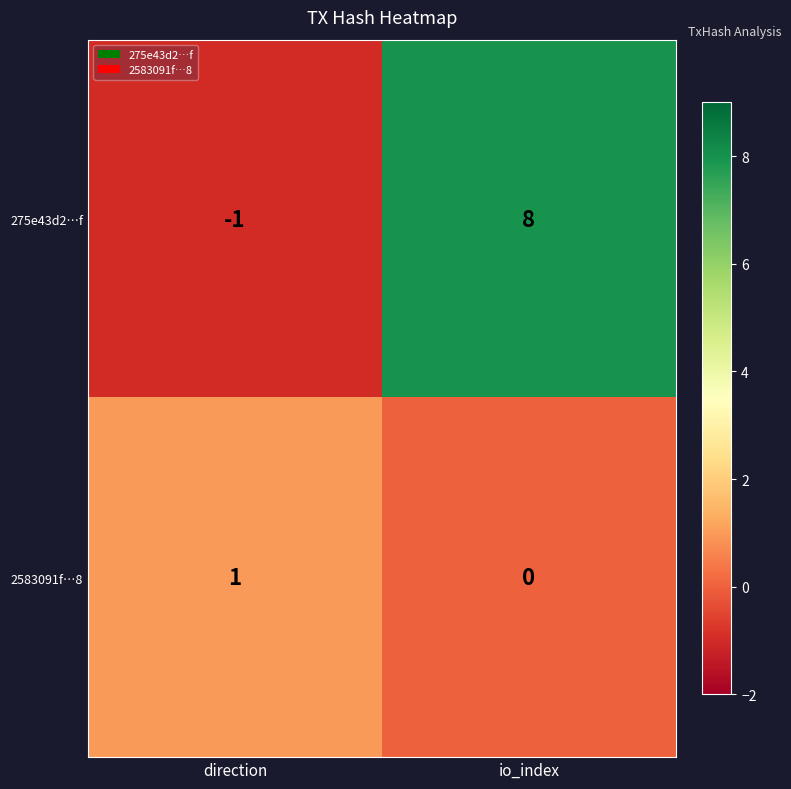

List the series in order of their overall mean, lowest first.

2583091f…8, 275e43d2…f